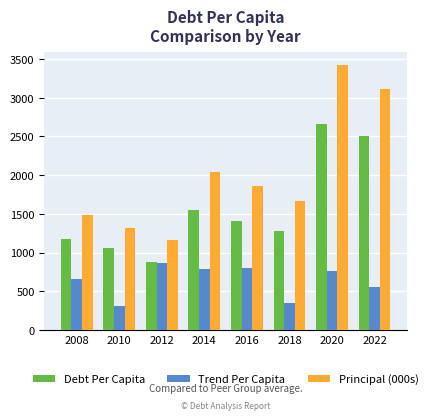

How many bars are there in each group?

3